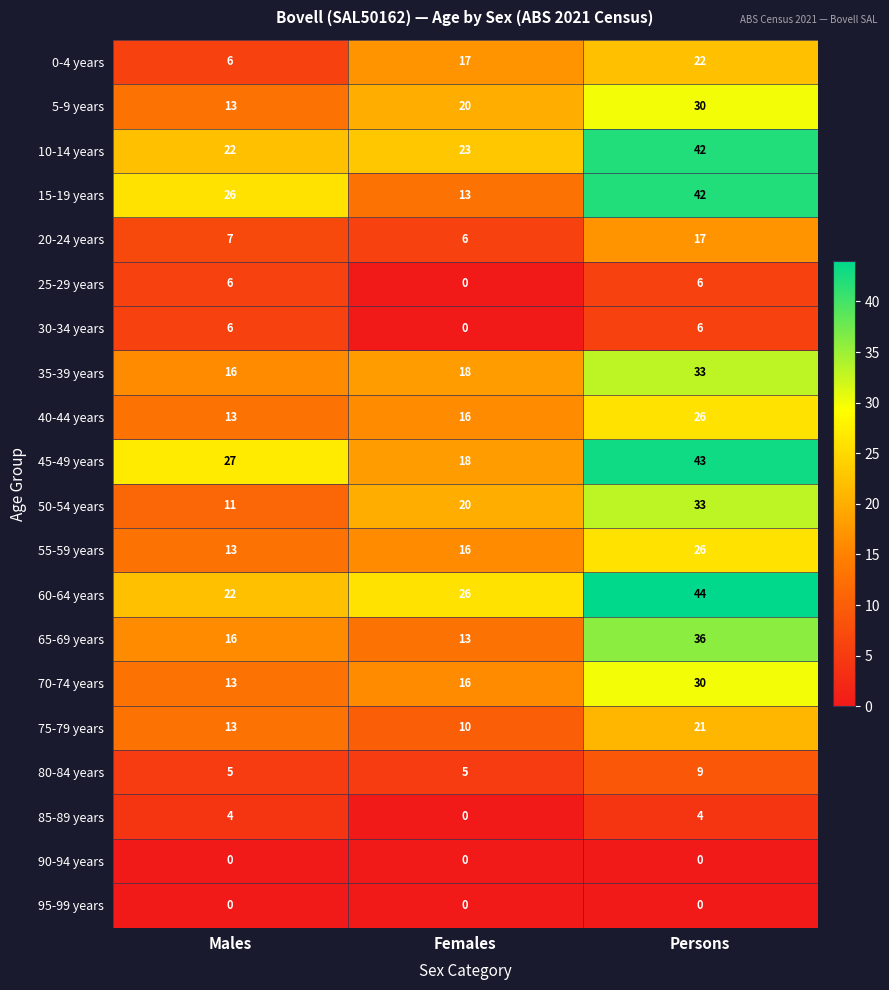

Where is 5-9 years nearest to the value 21?

Females